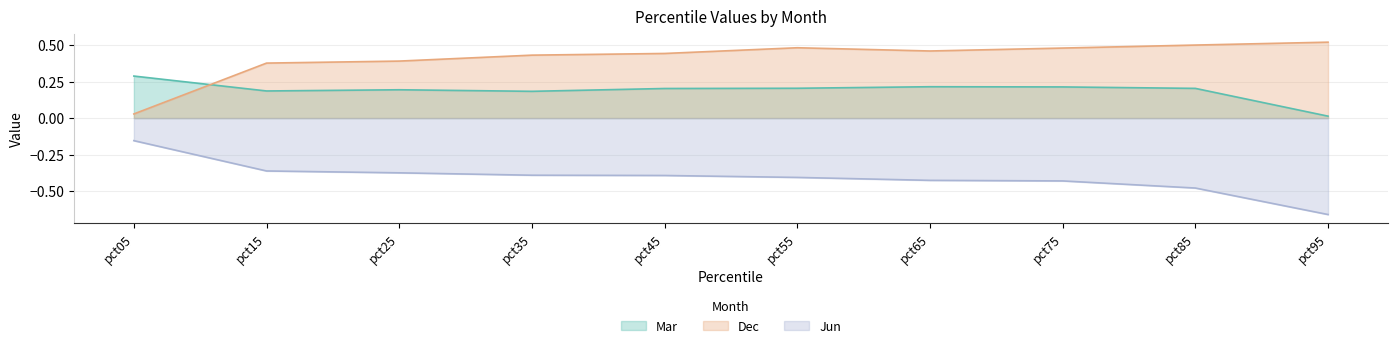

True or false: Mar has a value of 0.2 at pct65.

True